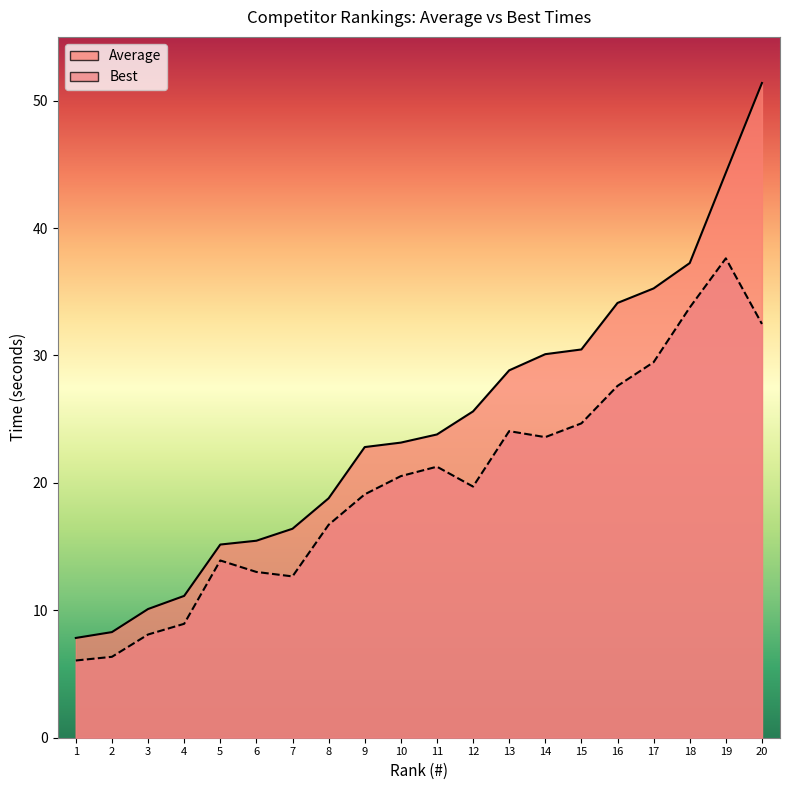

The value of Average at 18 is 60.7. True or false?

False